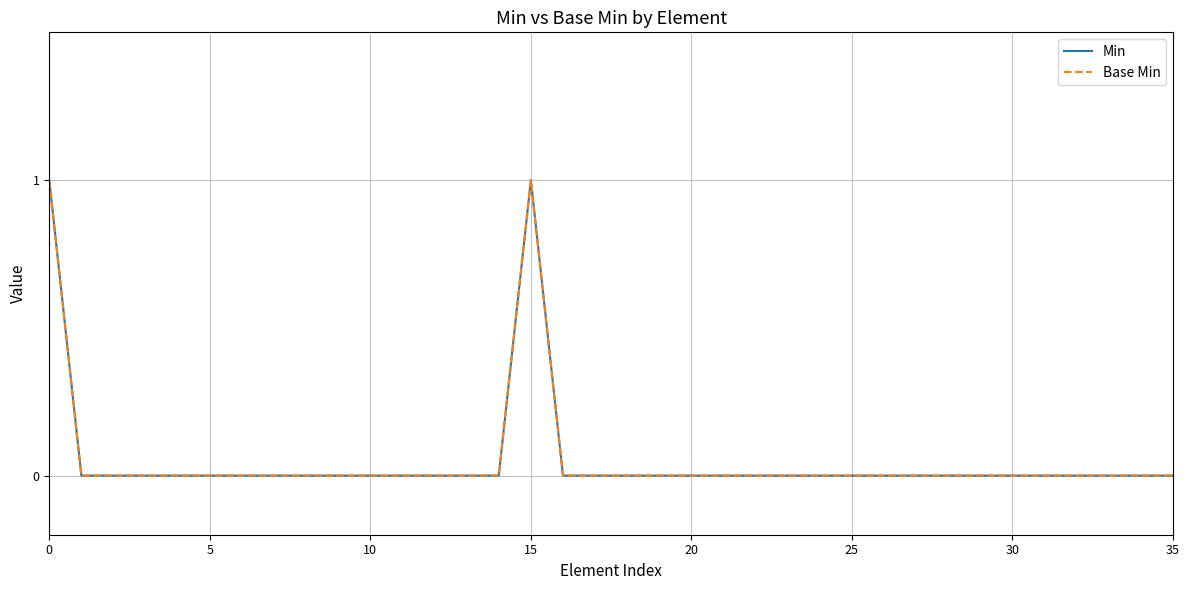

Does the chart display data point markers on the line(s)?

No